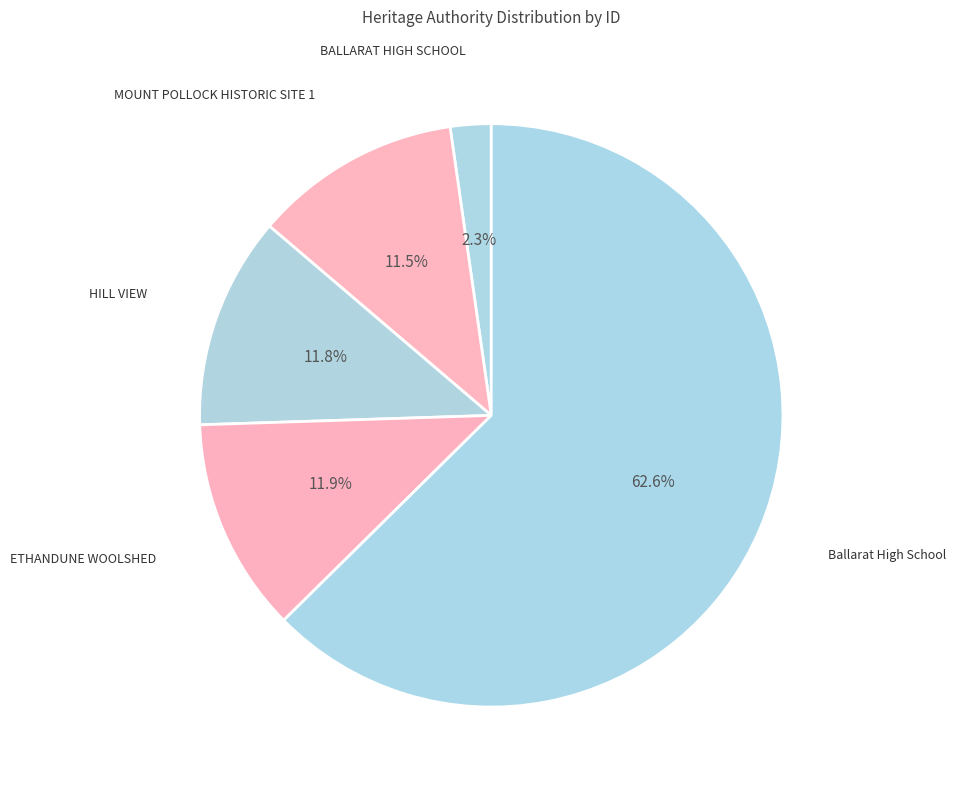

Is there a majority slice in this chart?

Yes